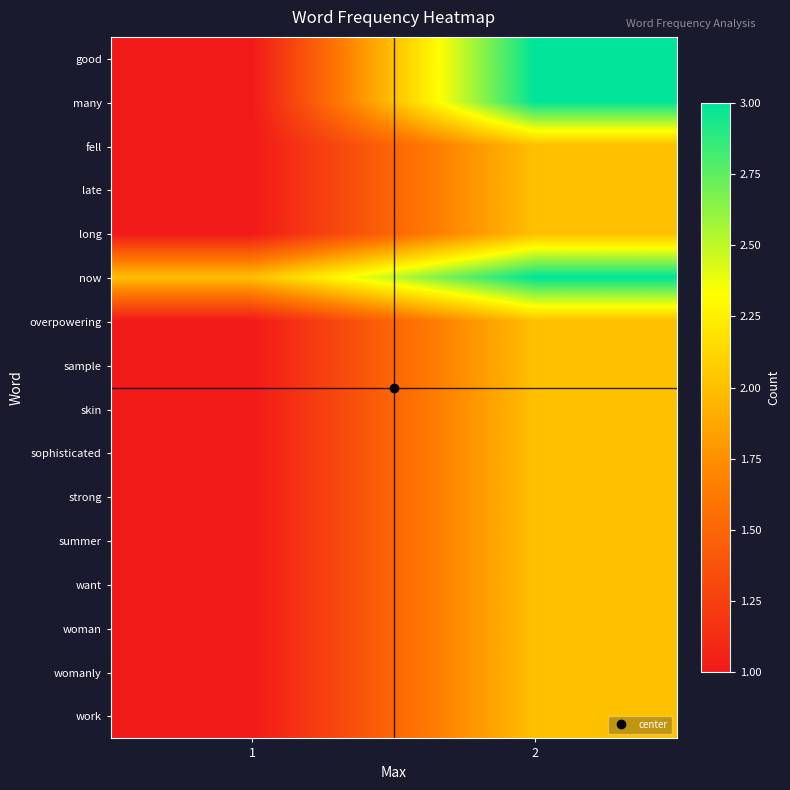

At how many categories does at least one series exceed 2?

1